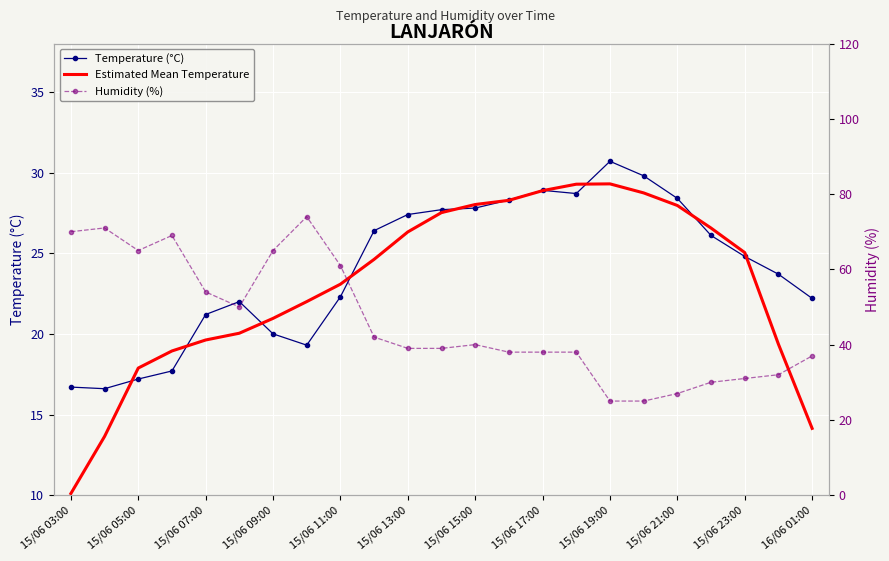

What value does the Humidity (%) series have at 16/06 01:00?

37.0